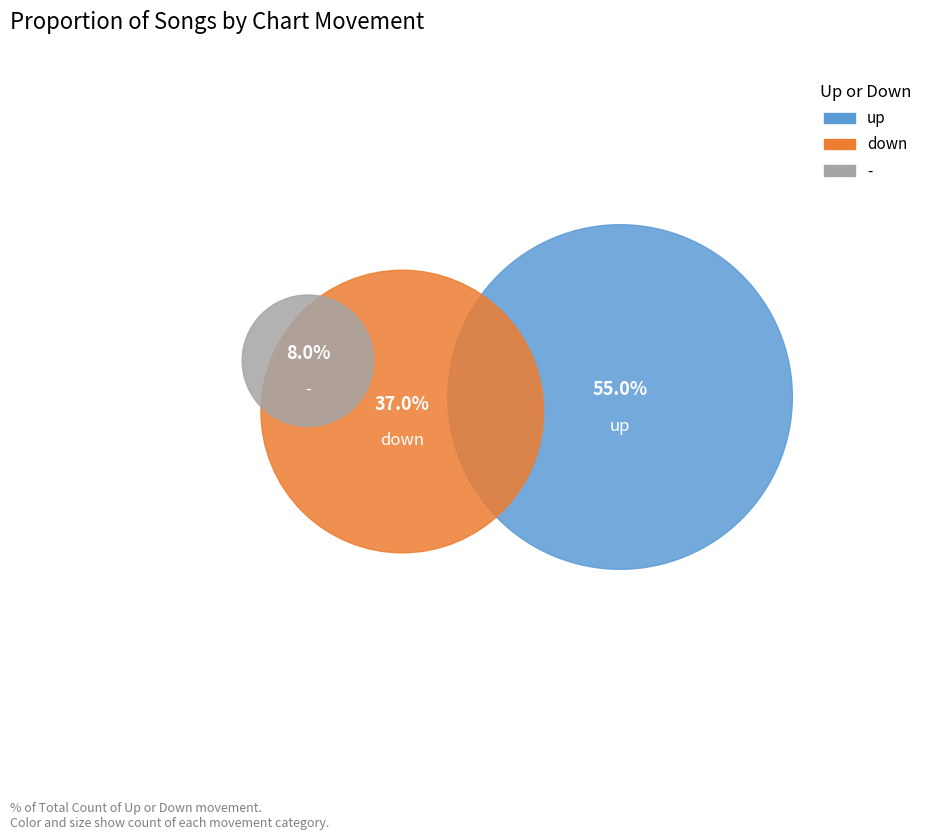

Count the number of slices in the pie.

3